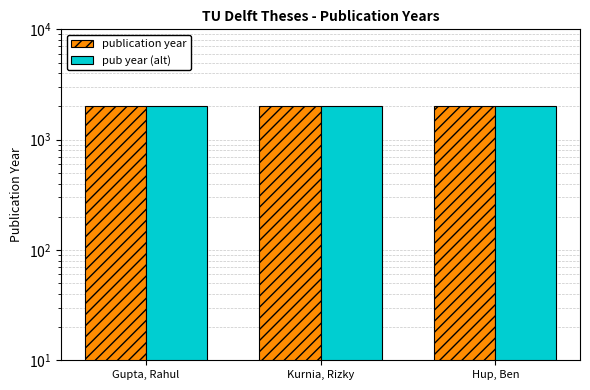

Rank the series at Hup, Ben from highest to lowest value.

publication year, pub year (alt)